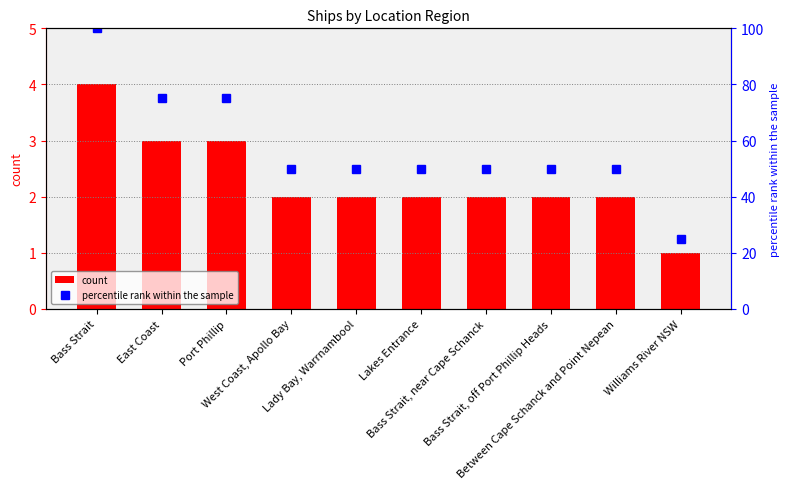

Is the value of count at Port Phillip greater than the value of percentile rank within the sample at Lakes Entrance?

No